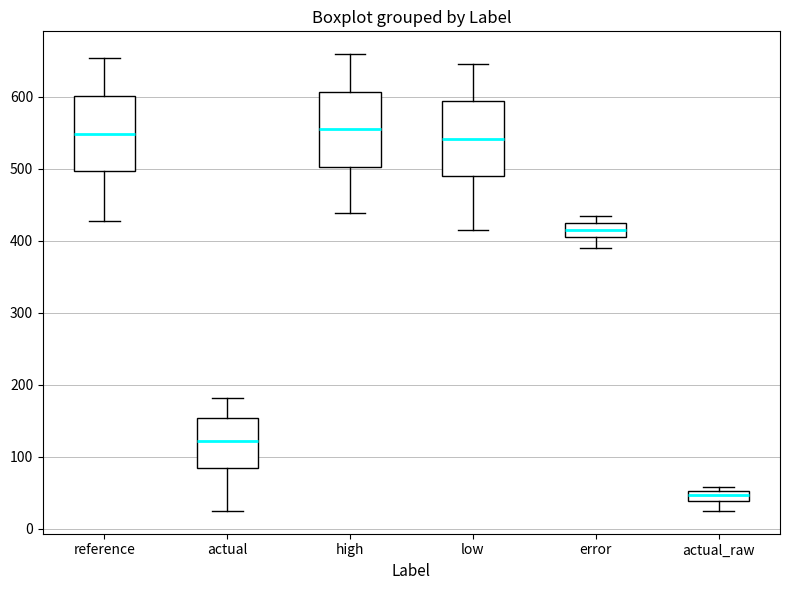

Where does the lower whisker of the box for low end on the y-axis? The values are not printed on the chart, so give them approximately, as read against the axis.

410